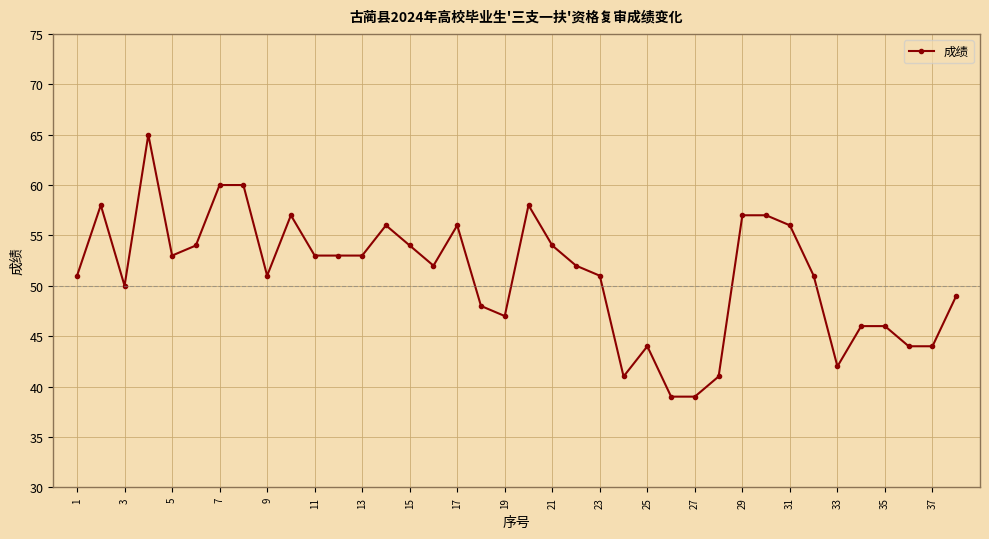

What is the difference between the second highest and minimum values?

21